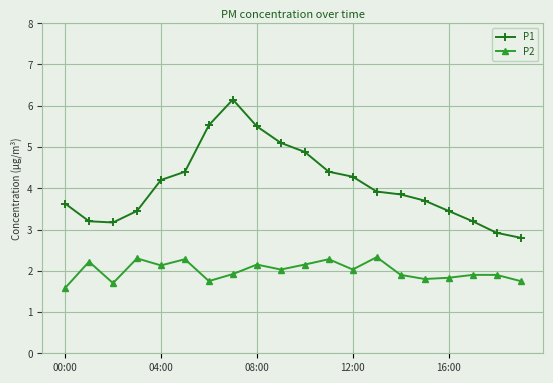

How many distinct data groups are displayed?

2